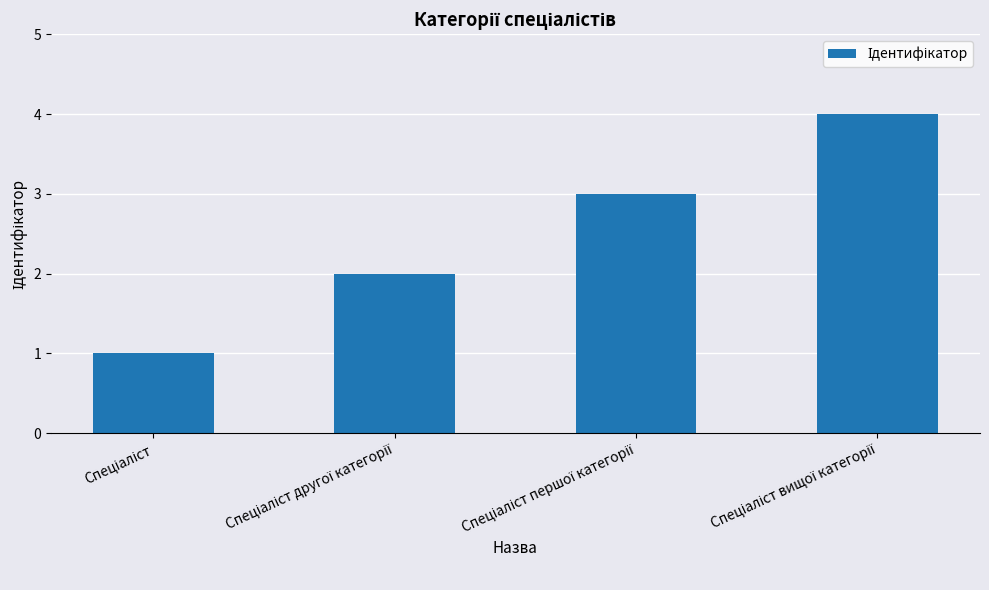

What is the value of the 2nd bar from the left?

2